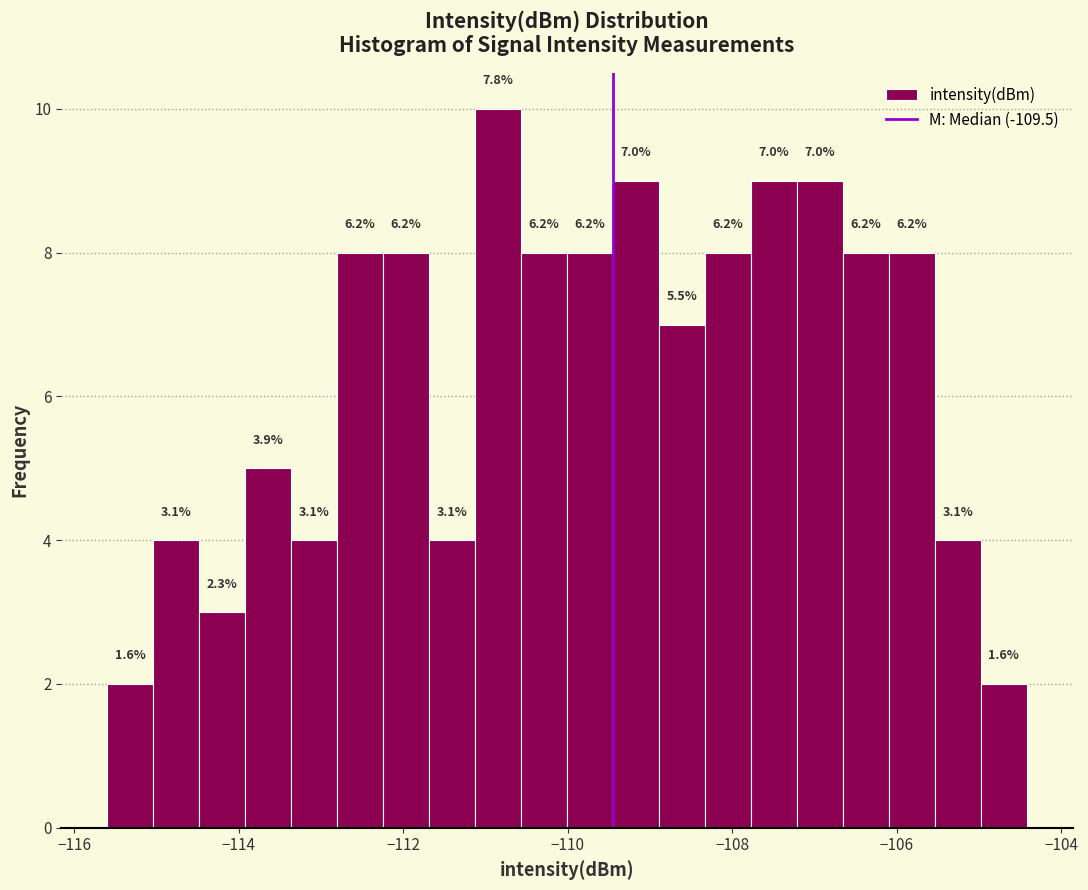

Read against the x-axis, roughly where is the centre of the tallest bar?

-110.8